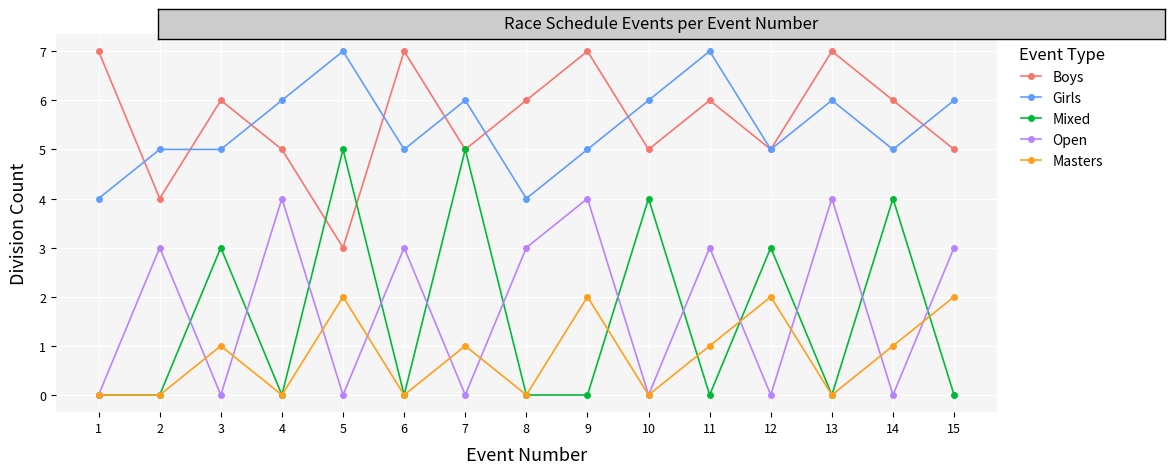

Is the value of Boys at 9 greater than the value of Open at 4?

Yes